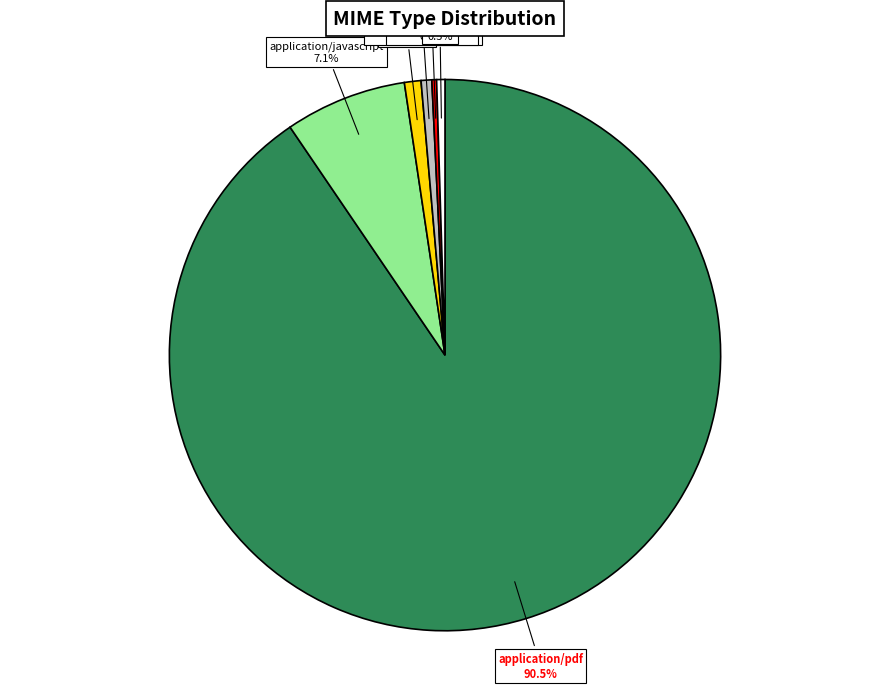

Does application/pdf account for over 50% of the chart?

Yes